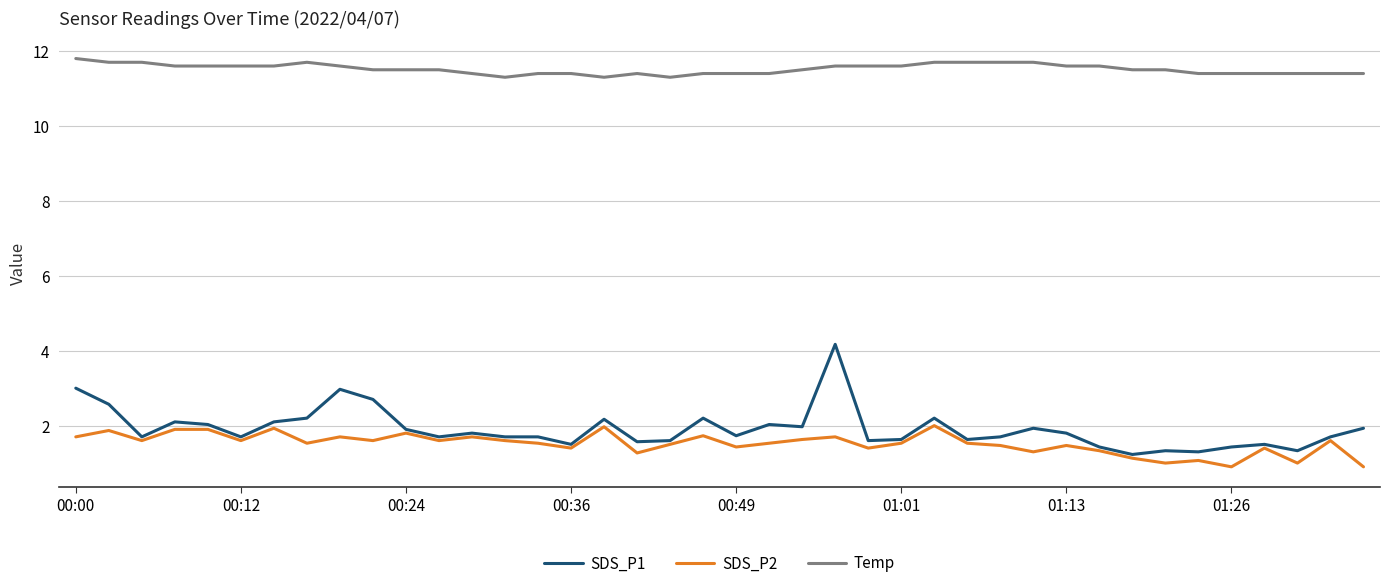

Is this an area chart (filled region under the line)?

No